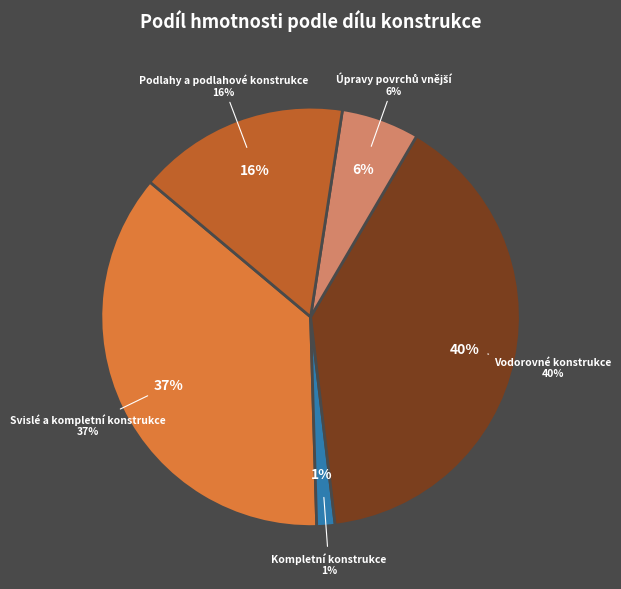

Is Kompletní konstrukce (Díl 38) the majority of the pie?

No